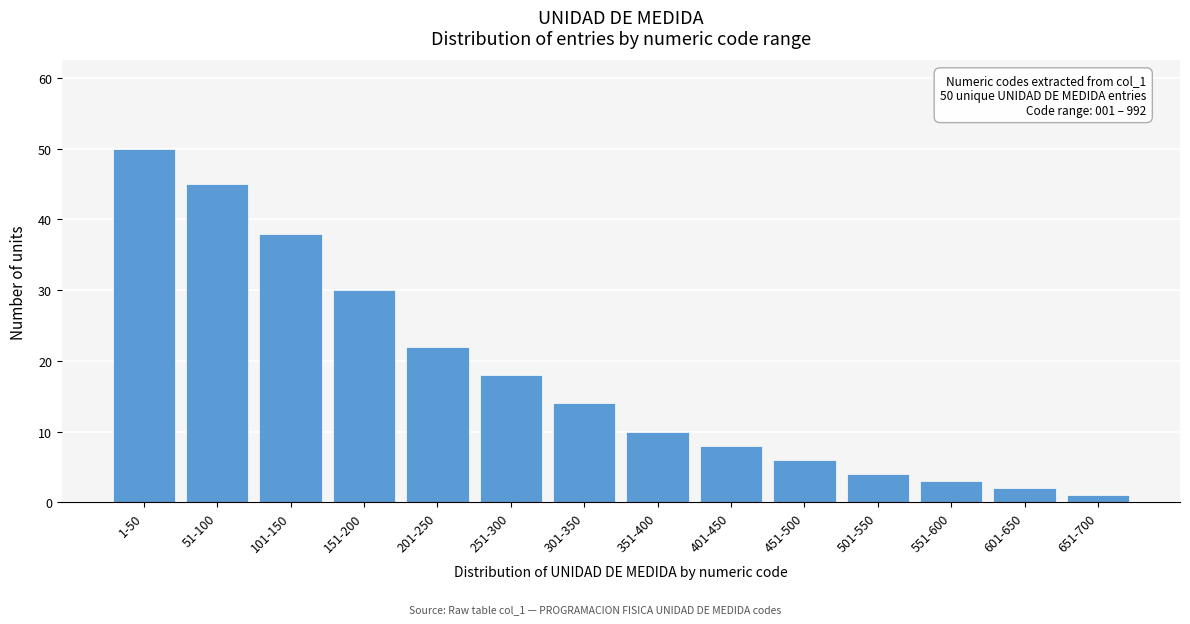

Reading left to right, transcribe all the data shown in this chart.

50	45	38	30	22	18	14	10	8	6	4	3	2	1